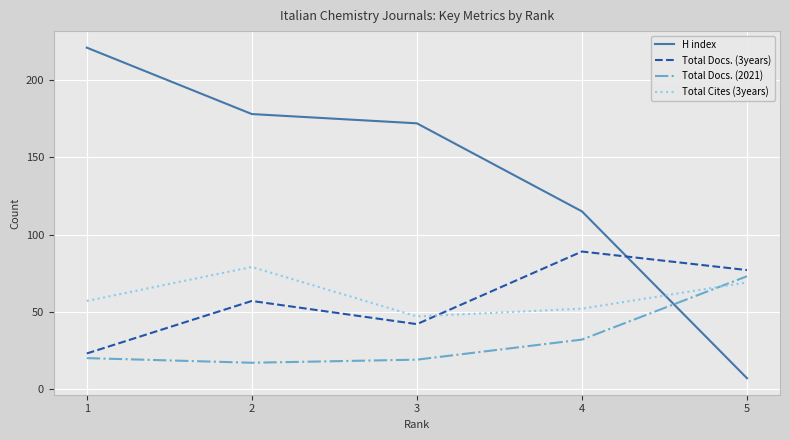

True or false: Total Docs. (2021) and Total Docs. (3years) intersect in this chart.

False